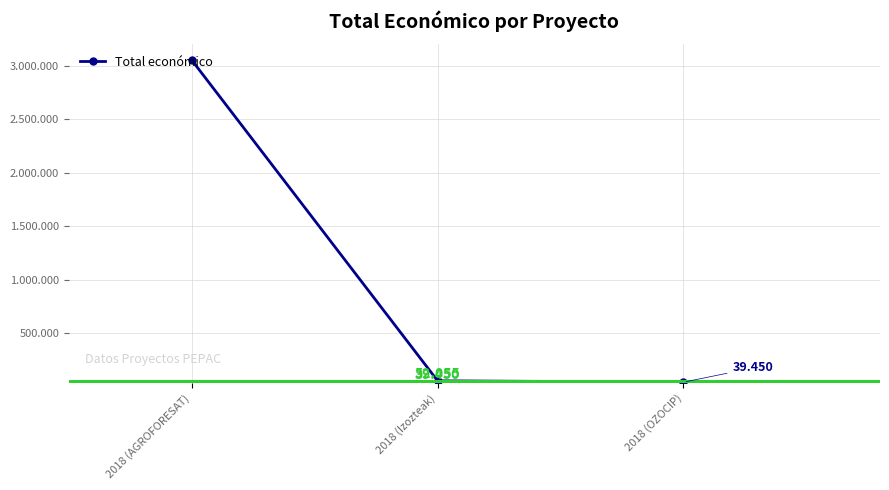

What is the difference between the values at 2018 (AGROFORESAT) and 2018 (Izozteak)?

2999518